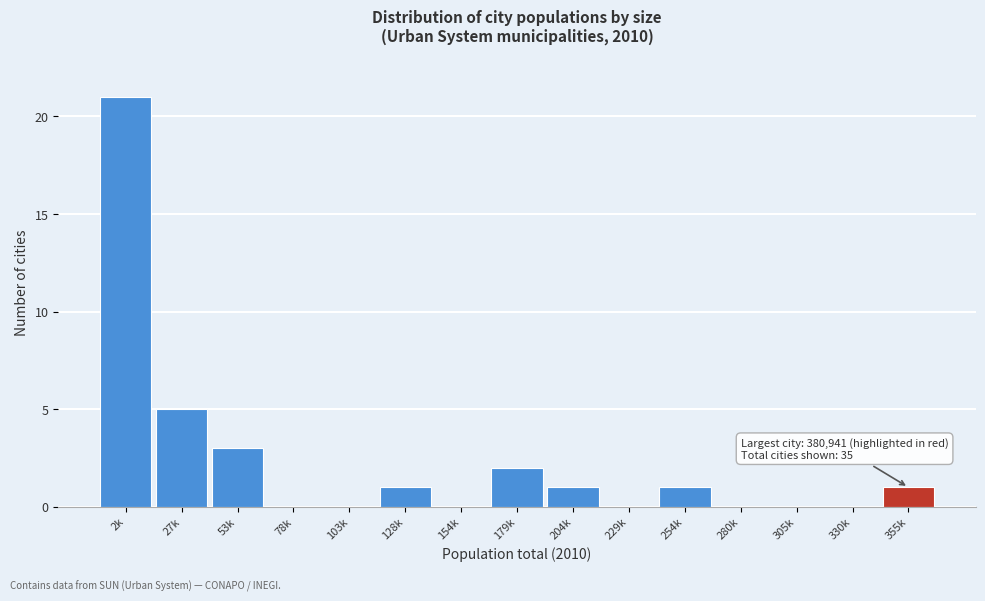

Reading right to left, list all the values displayed in this chart.

355k=1	330k=0	305k=0	280k=0	254k=1	229k=0	204k=1	179k=2	154k=0	128k=1	103k=0	78k=0	53k=3	27k=5	2k=21